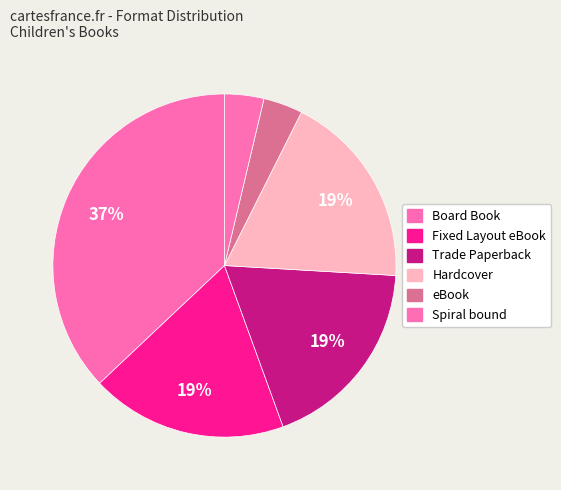

Rank the categories by value from highest to lowest.

Board Book, Fixed Layout eBook, Trade Paperback, Hardcover, eBook, Spiral bound